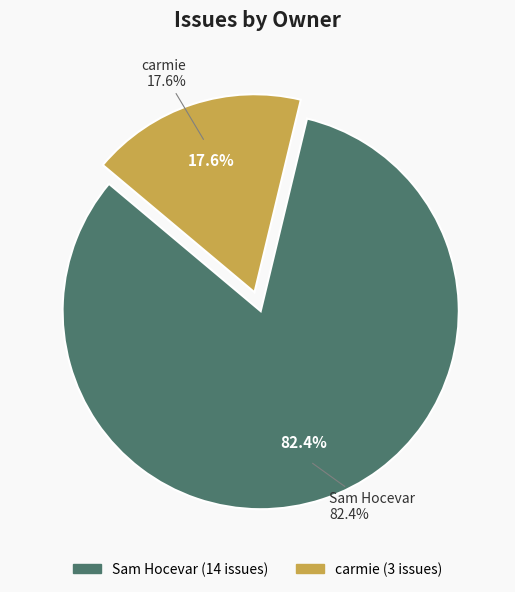

Is there any slice that represents more than half of the pie?

Yes